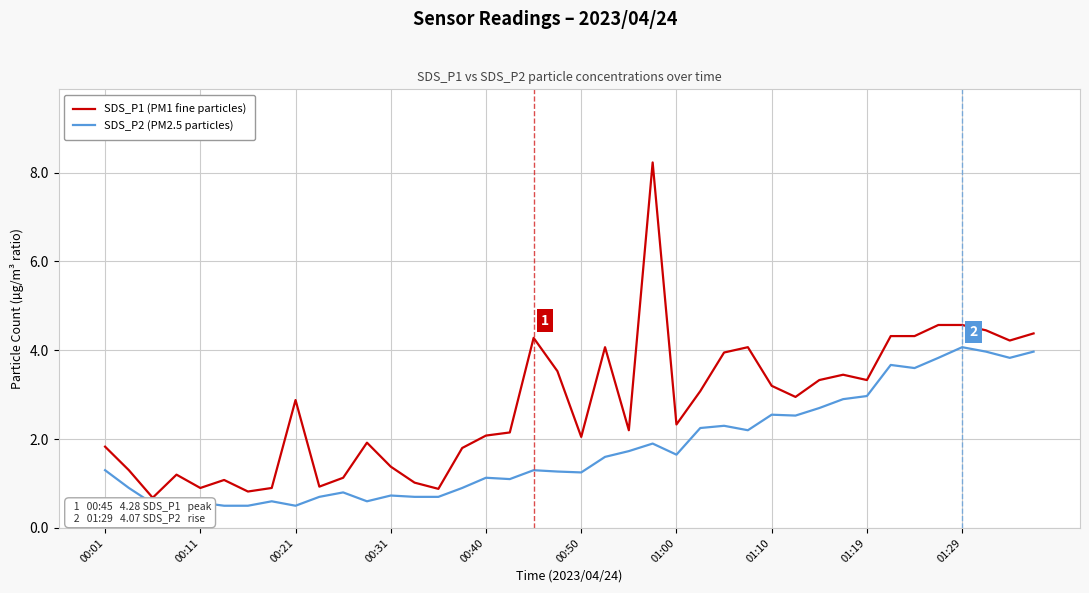

What is the maximum value for SDS_P1 (PM1 fine particles)?

8.2